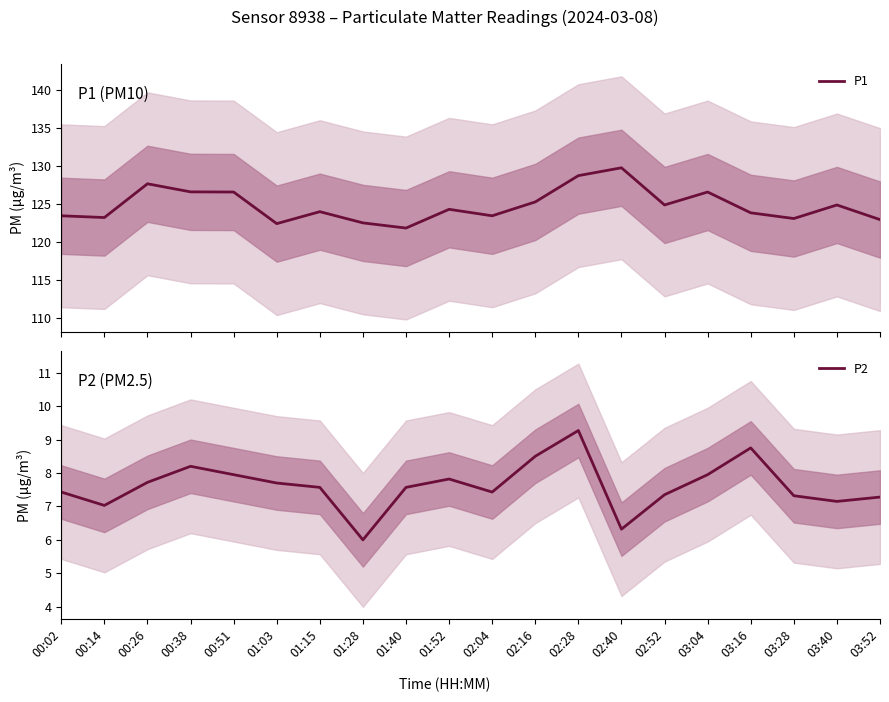

What are all the series names shown in the legend?

P1, P2